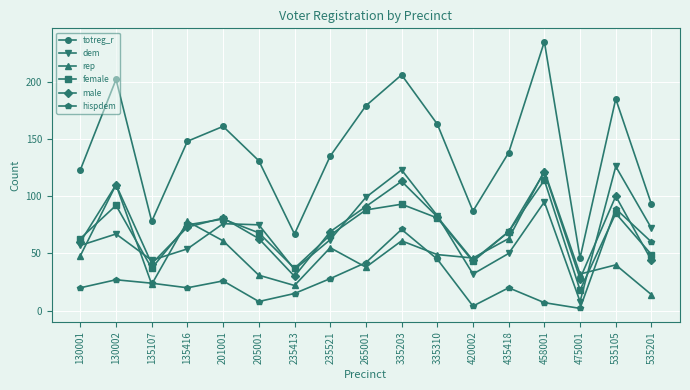

True or false: female has a value of 25 at 335310.

False